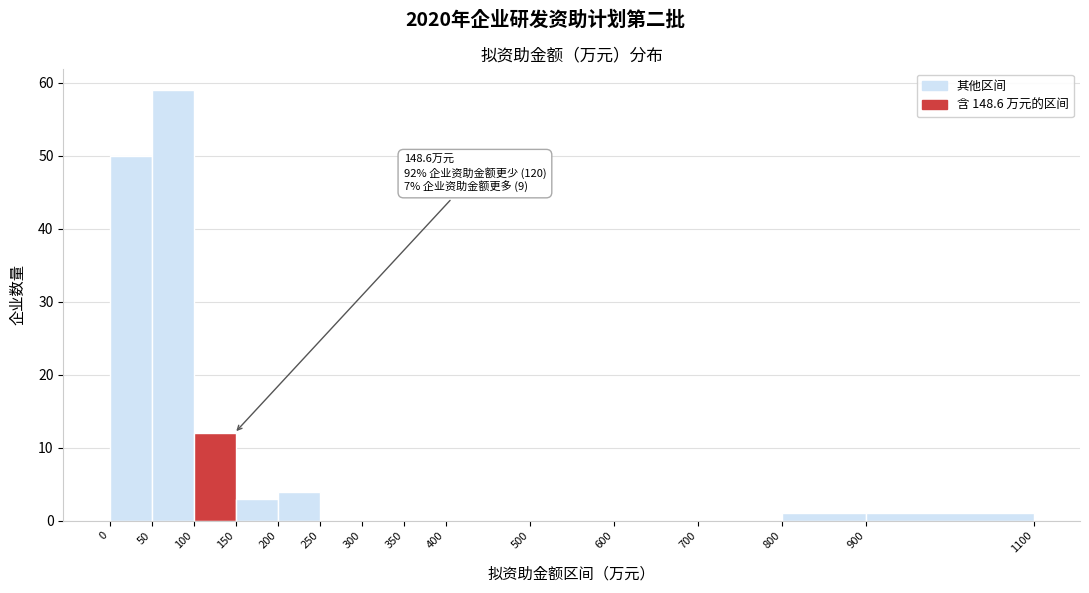

Over which range of the x-axis is the bar tallest?

50 to 100